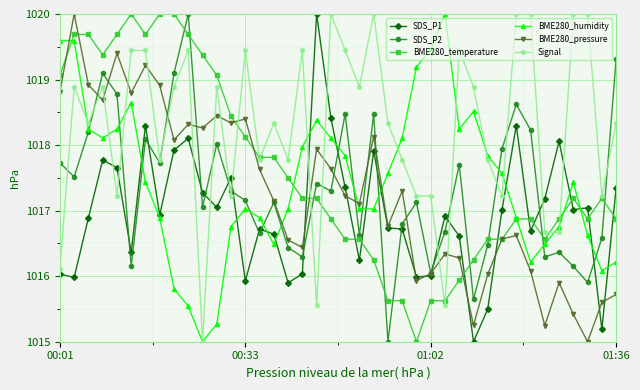

Which series has the largest total across all categories?

Signal